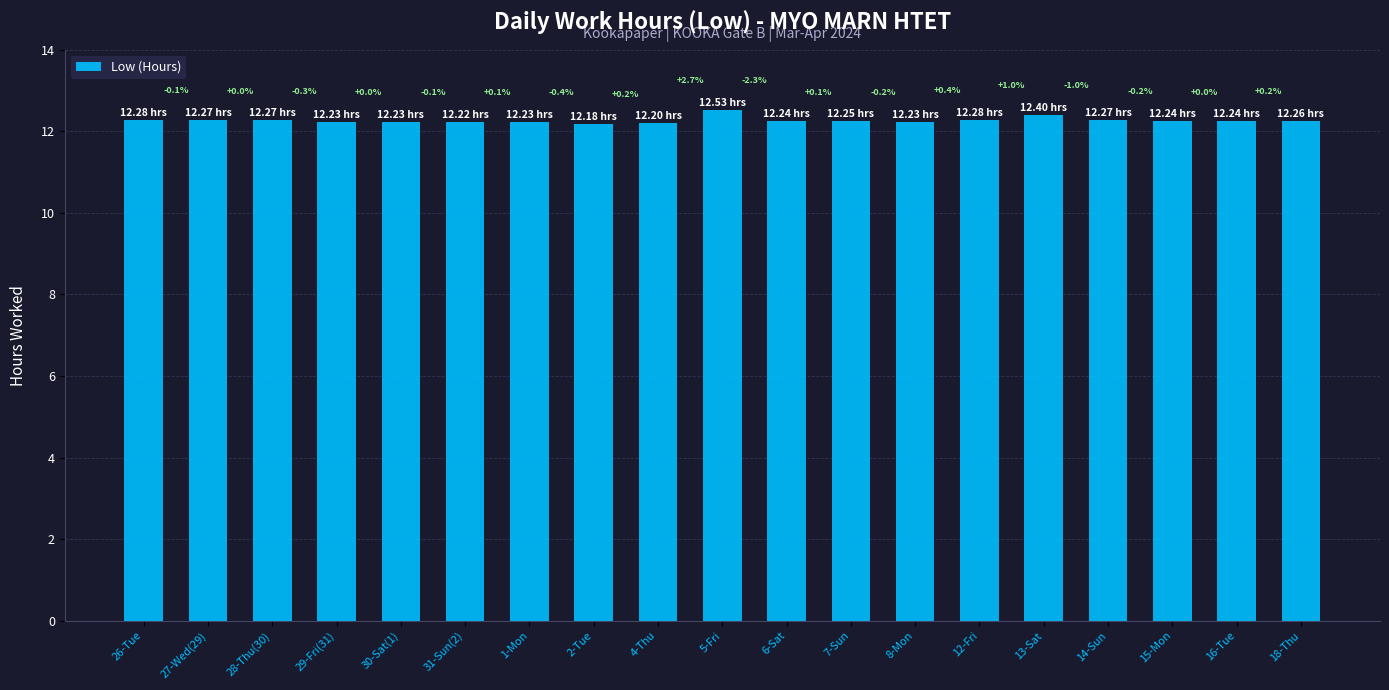

Reading left to right, list all the values displayed in this chart.

26-Tue=12.3	27-Wed(29)=12.3	28-Thu(30)=12.3	29-Fri(31)=12.2	30-Sat(1)=12.2	31-Sun(2)=12.2	1-Mon=12.2	2-Tue=12.2	4-Thu=12.2	5-Fri=12.5	6-Sat=12.2	7-Sun=12.2	8-Mon=12.2	12-Fri=12.3	13-Sat=12.4	14-Sun=12.3	15-Mon=12.2	16-Tue=12.2	18-Thu=12.3